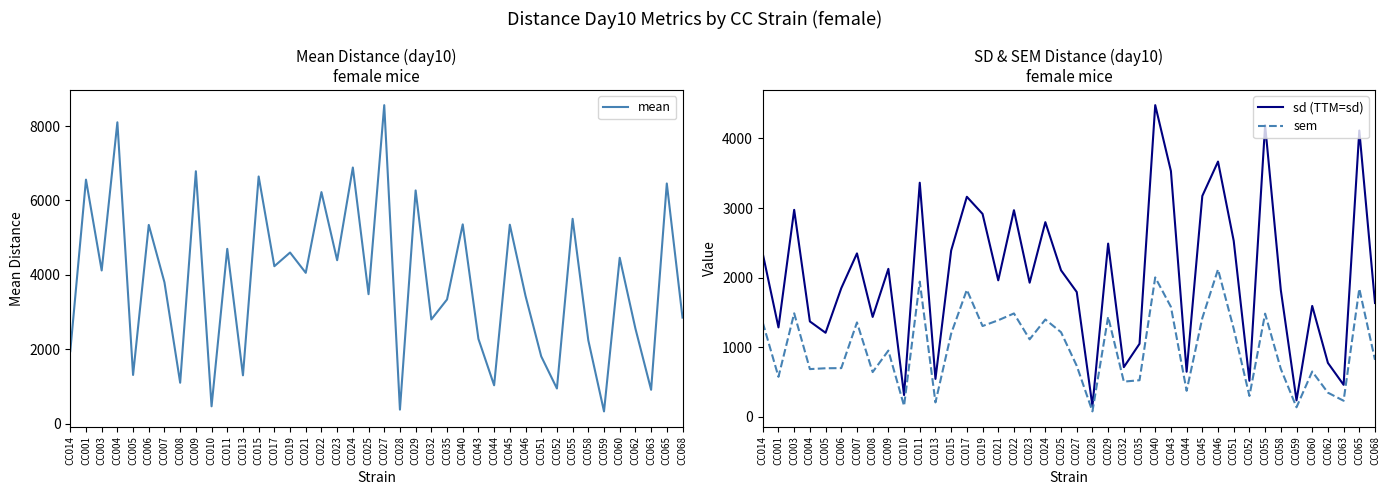

What is the difference between the maximum and minimum values in the sd (TTM=sd) series?

4325.0